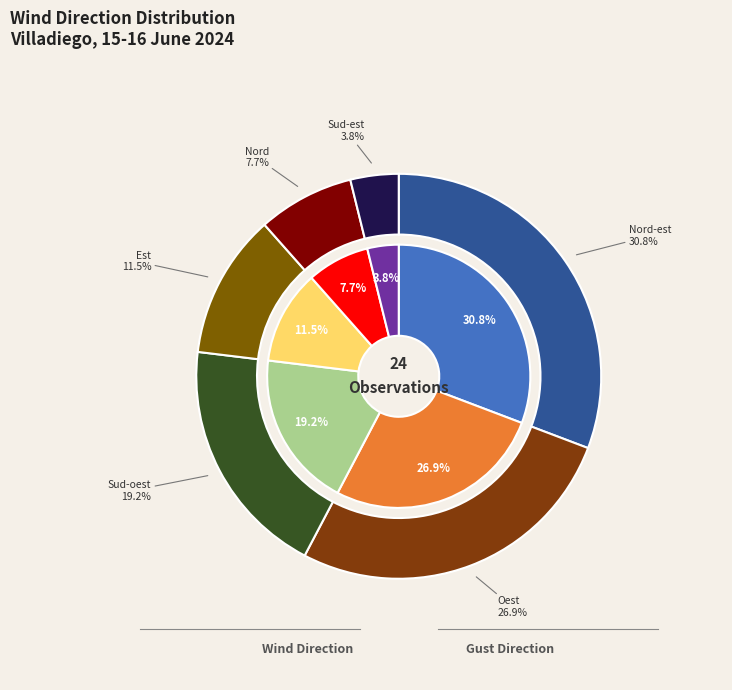

To the nearest percent, what is the combined percentage of Oest and Sud-oest?

46%